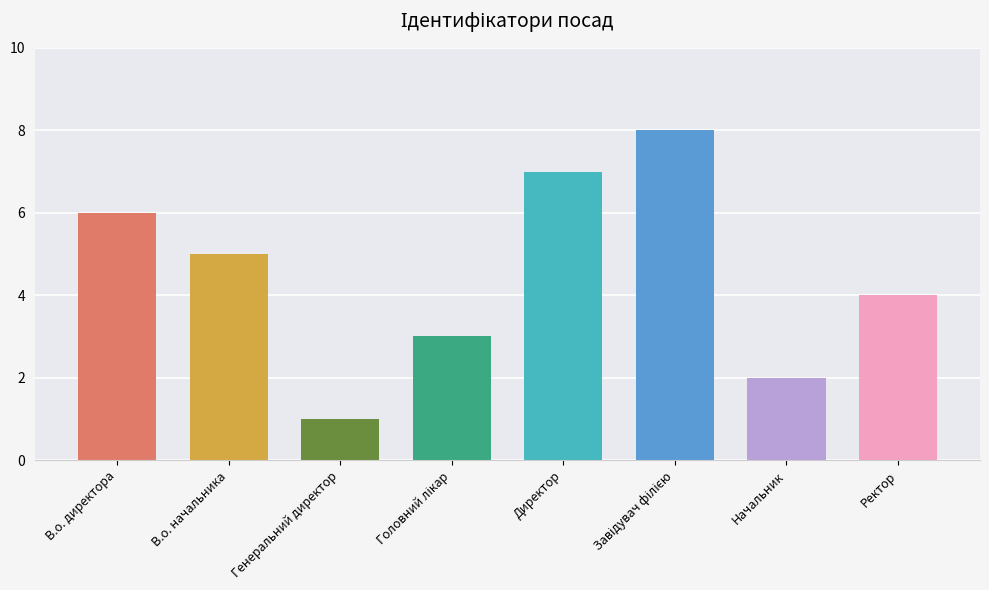

What position from the left is Директор?

5